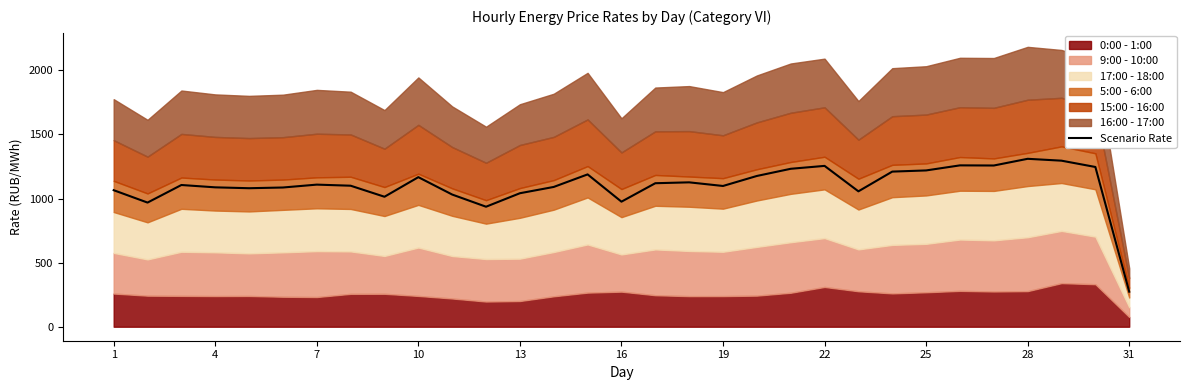

What is the maximum value shown in the chart?

1309.9